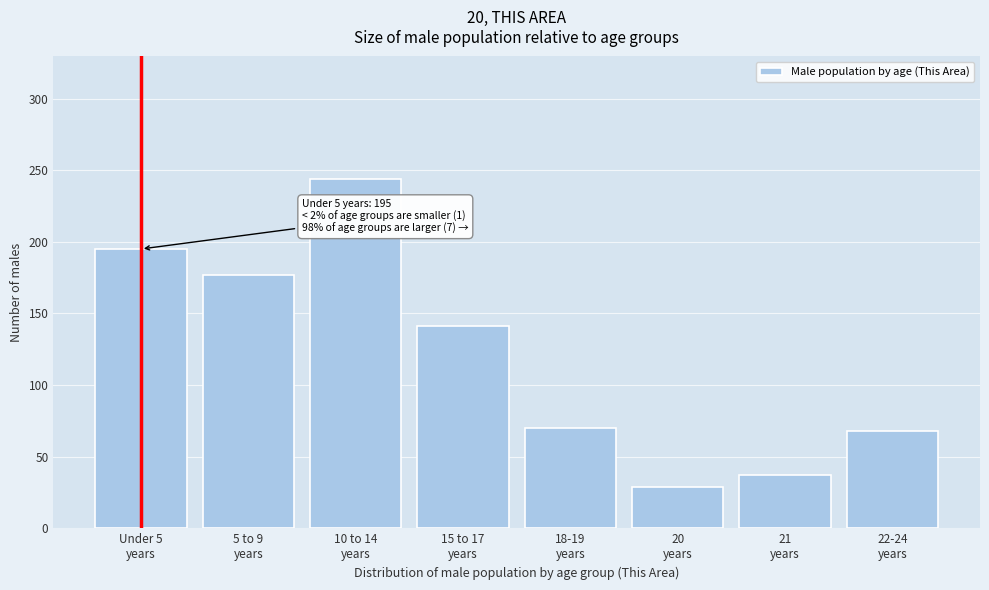

Reading left to right, extract all data points from this chart.

195	177	244	141	70	29	37	68